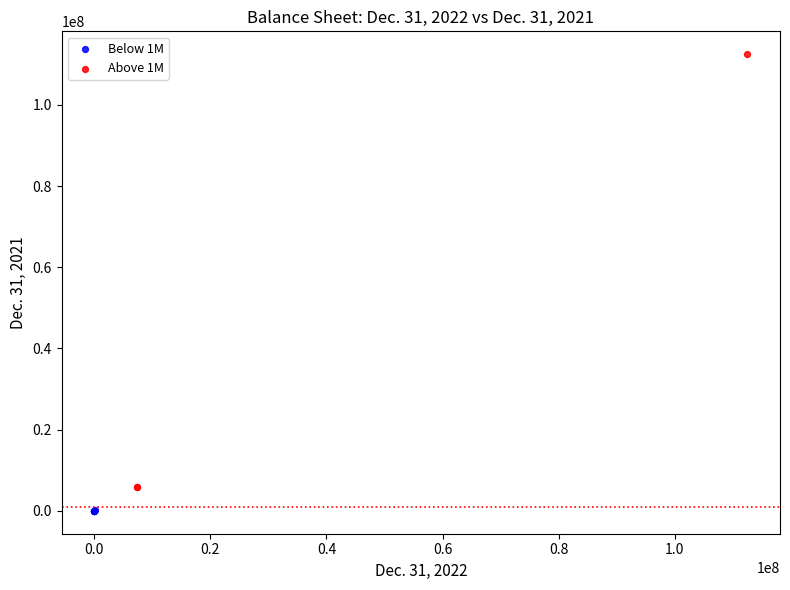

Which series contains the highest Y value?

Above 1M